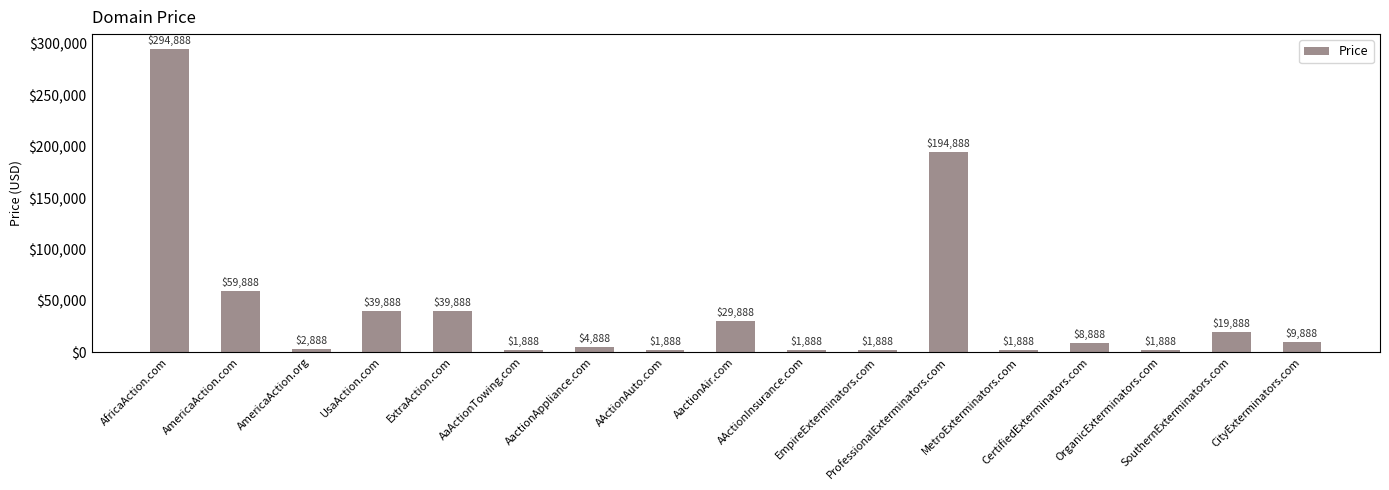

What is the maximum value shown in the chart?

294888